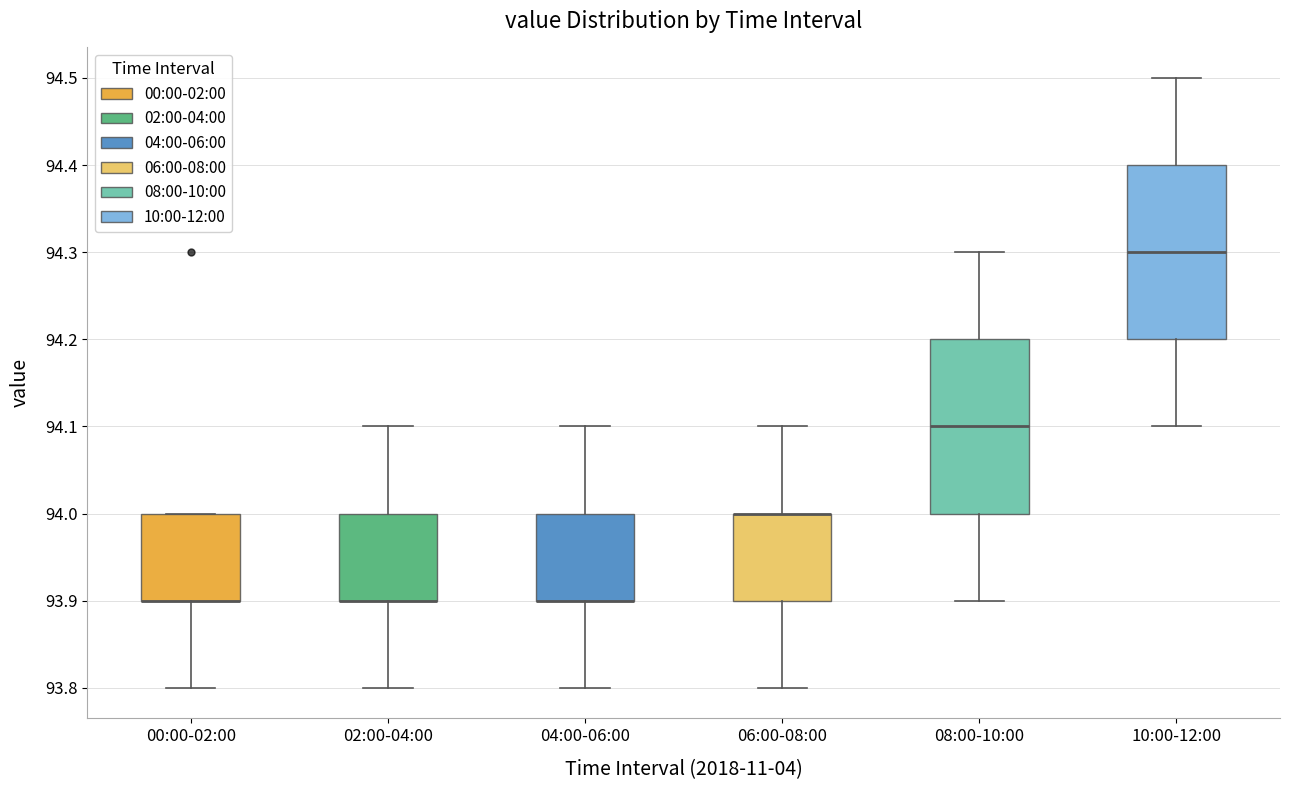

Reading left to right, transcribe this box plot: for each box, give where its median line is, the range the box spans, and where its two whiskers end, as read against the y-axis. The values are not printed on the chart, so give them approximately, as read against the axis.

00:00-02:00: median 93.9 (drawn on the box's lower edge), box 93.9 to 94.0, whiskers 93.8 to 94.0
02:00-04:00: median 93.9 (drawn on the box's lower edge), box 93.9 to 94.0, whiskers 93.8 to 94.1
04:00-06:00: median 93.9 (drawn on the box's lower edge), box 93.9 to 94.0, whiskers 93.8 to 94.1
06:00-08:00: median 94.0 (drawn on the box's upper edge), box 93.9 to 94.0, whiskers 93.8 to 94.1
08:00-10:00: median 94.1, box 94.0 to 94.2, whiskers 93.9 to 94.3
10:00-12:00: median 94.3, box 94.2 to 94.4, whiskers 94.1 to 94.5